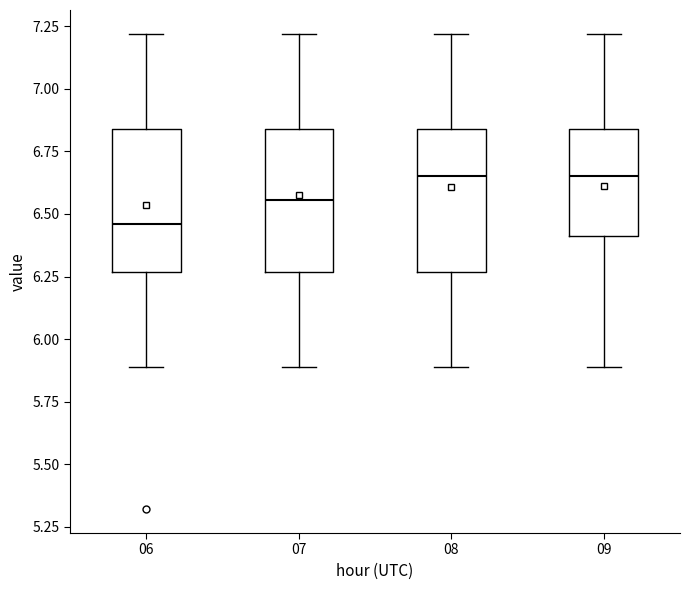

Which box's median line is the lowest?

06